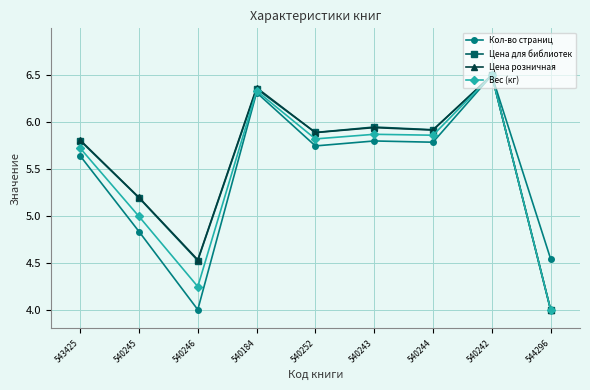

At which category is the sum across all series the highest?

540242